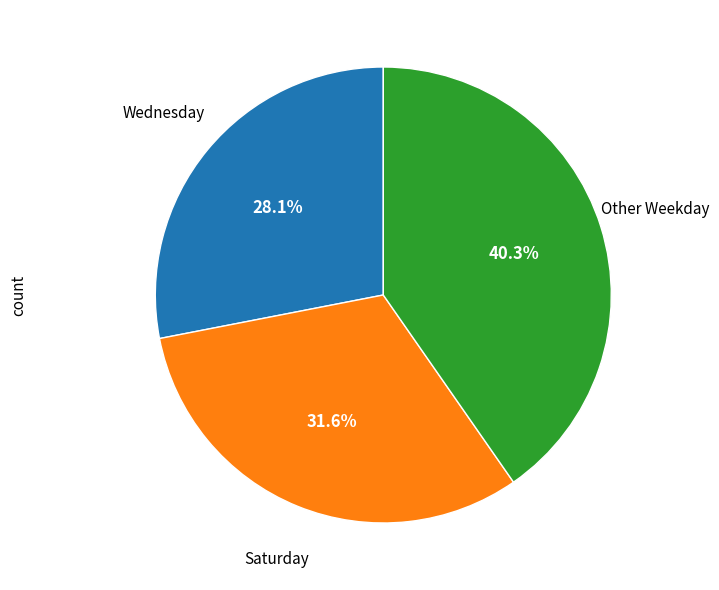

To the nearest percent, what is the difference between the largest and smallest slice percentages?

12%